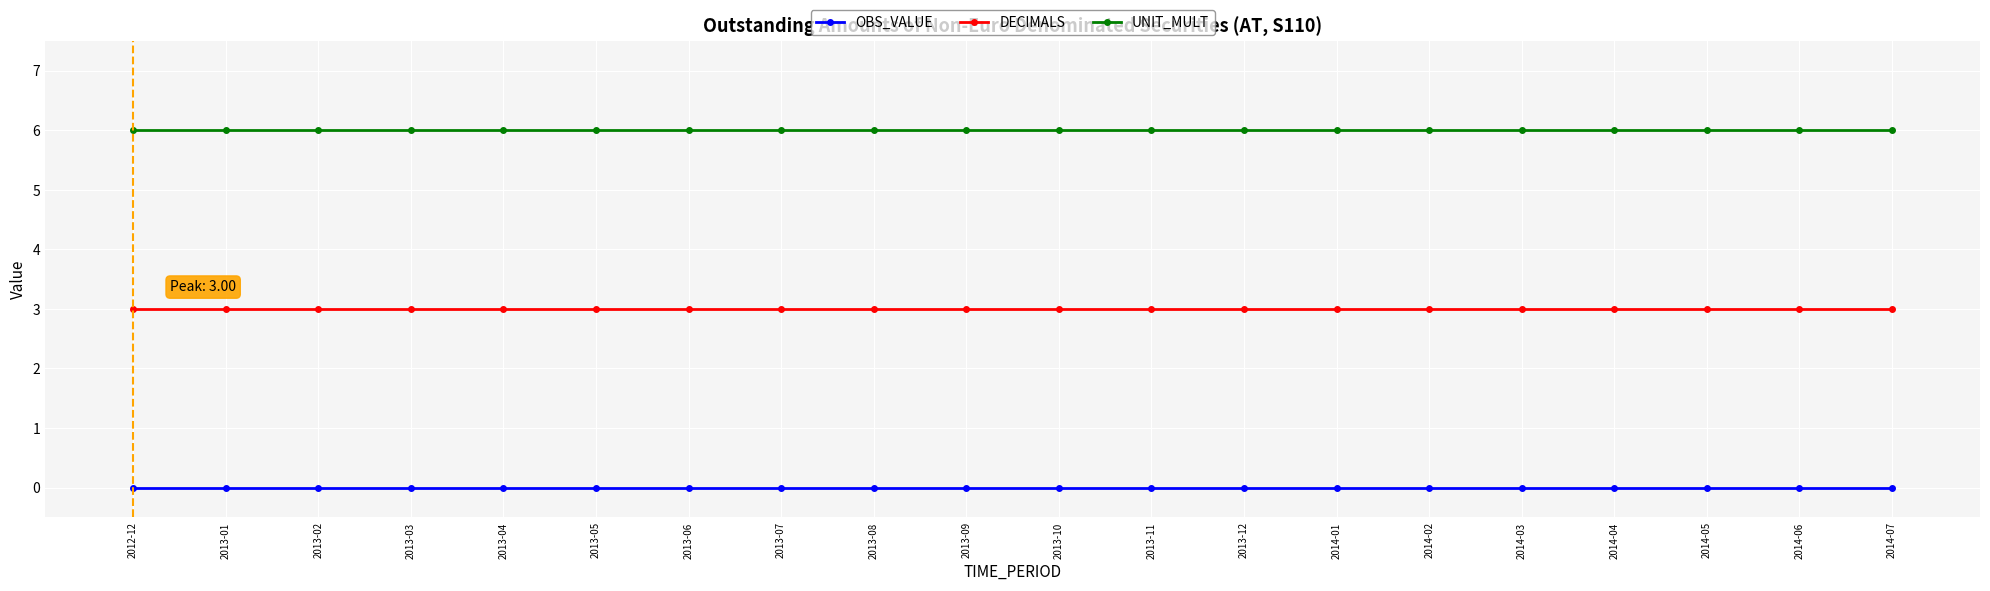

What position from the left is 2013-03?

4